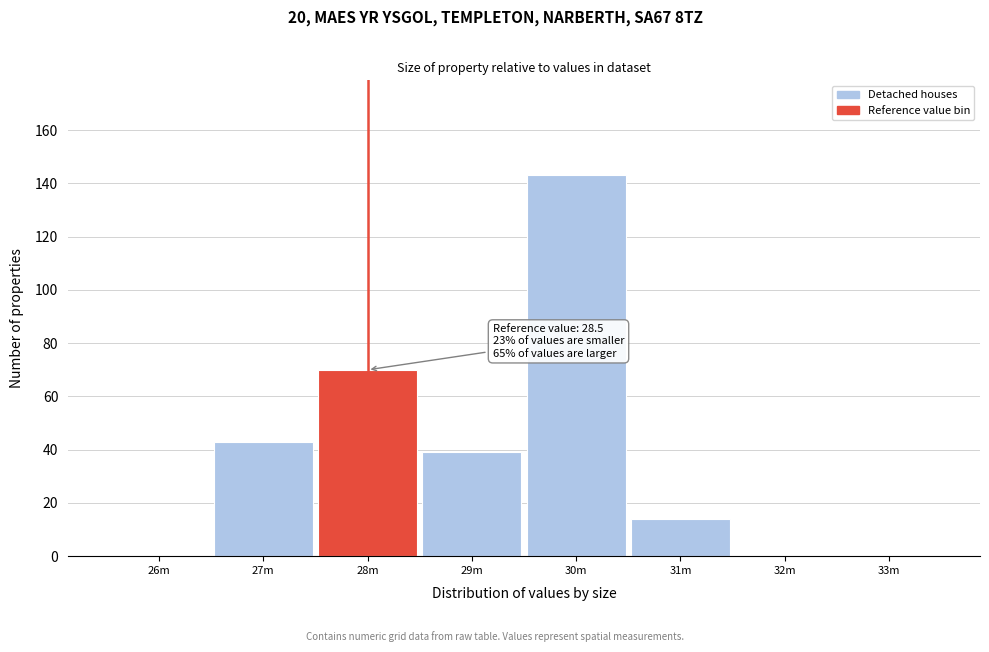

Reading right to left, extract all data points from this chart.

33m=0	32m=0	31m=14	30m=143	29m=39	28m=70	27m=43	26m=0